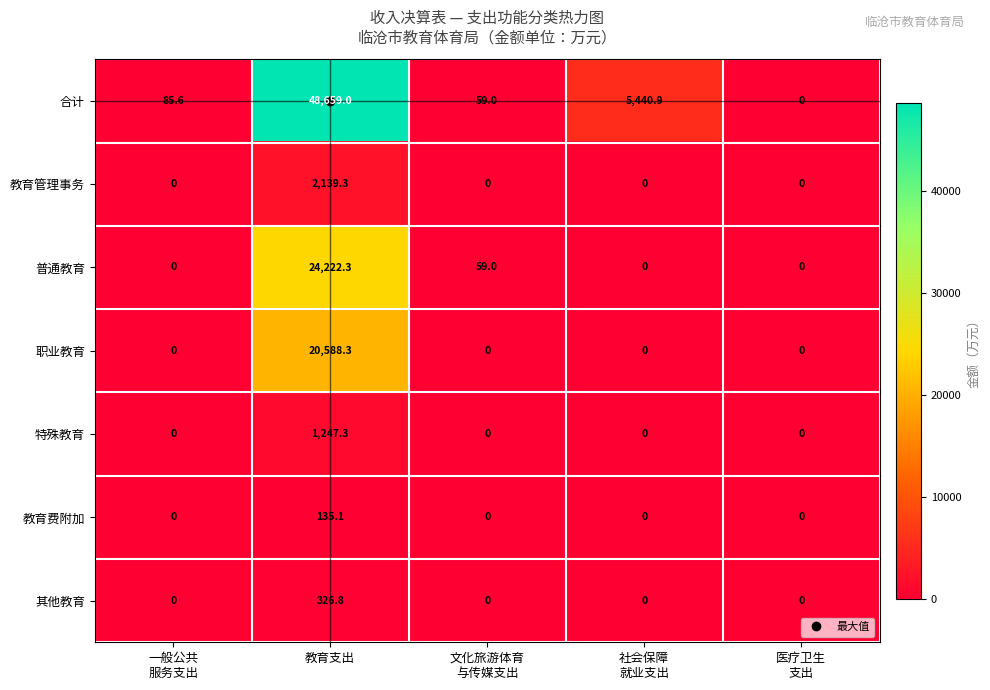

Which category has the highest value across all series?

教育支出